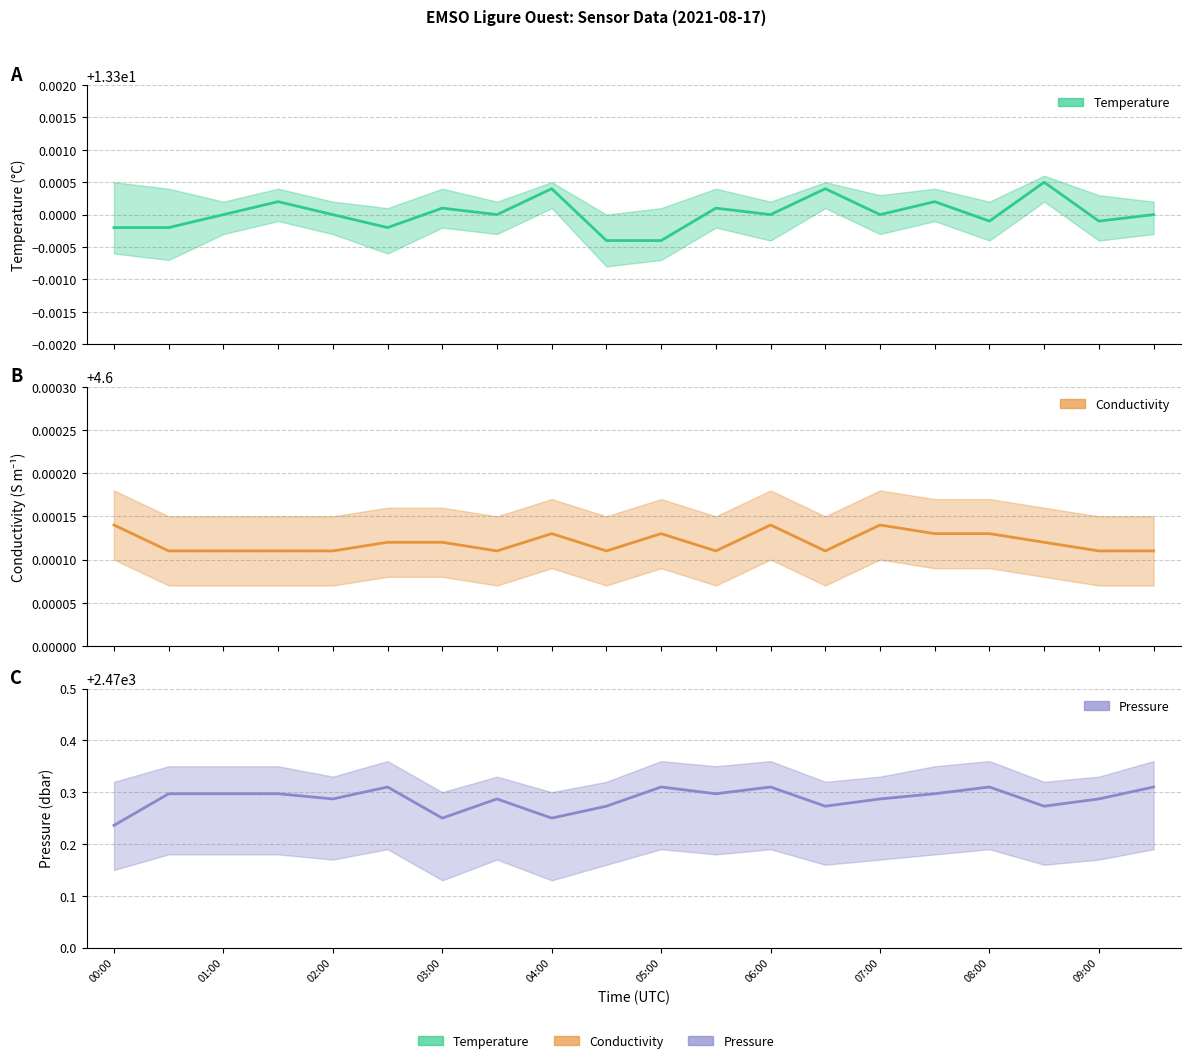

Which series has the largest total across all categories?

Pressure